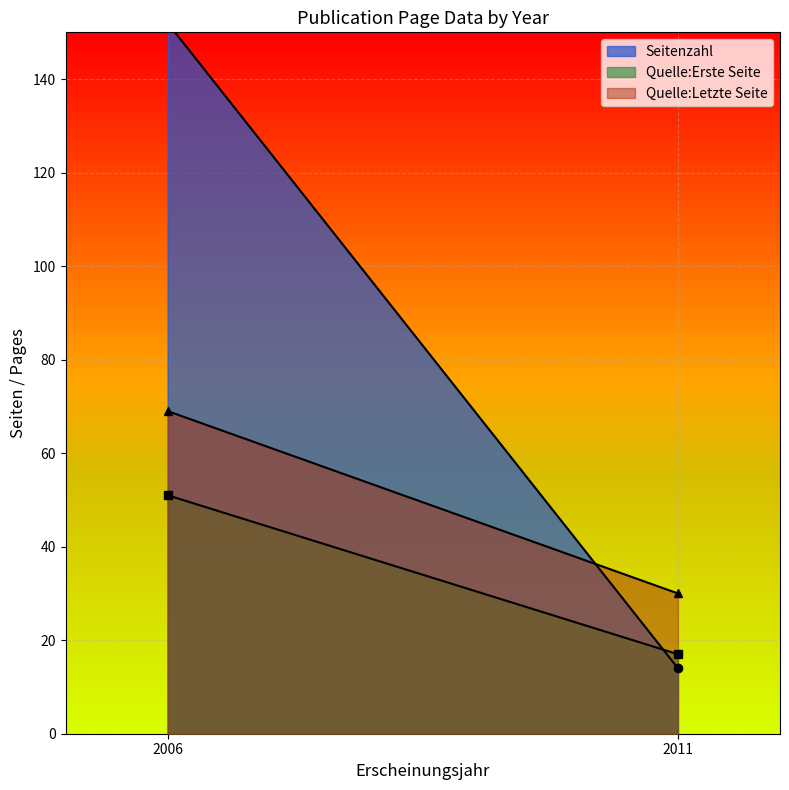

At which label does Quelle:Erste Seite first exceed 17?

2006